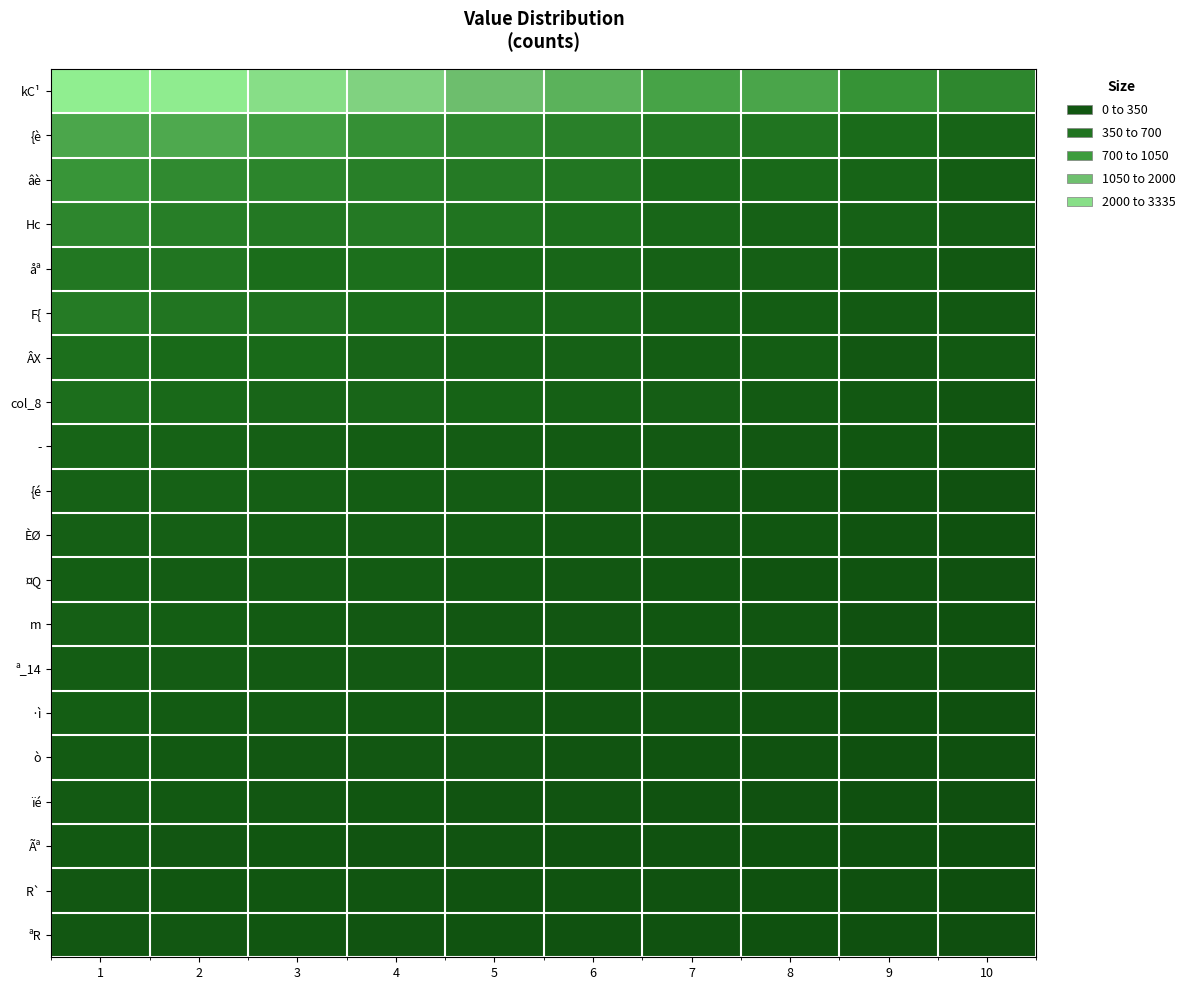

What is the difference between the highest and lowest values at 2?

89.1